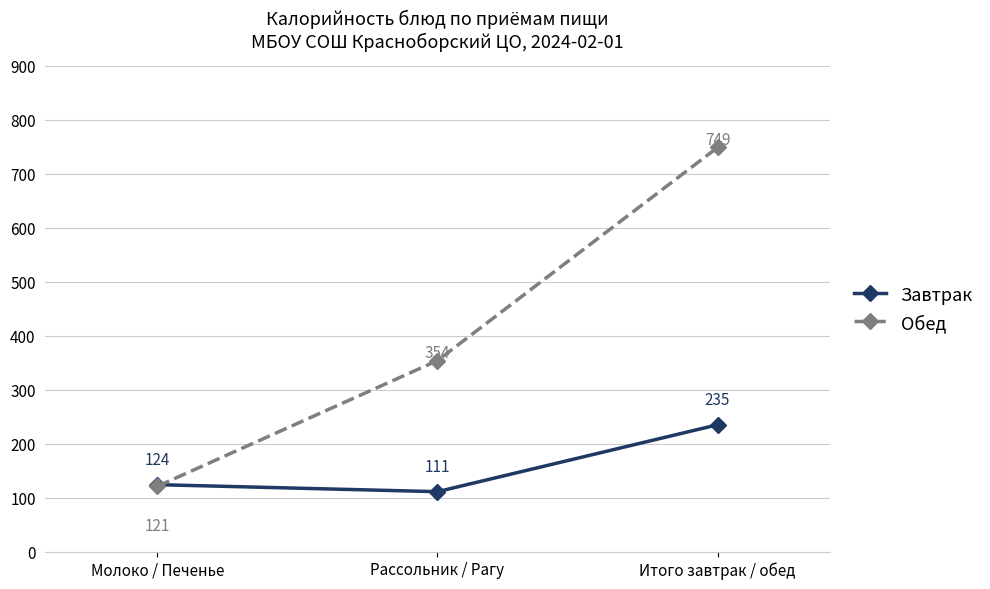

Rank the series by their average value, from lowest to highest.

Завтрак, Обед